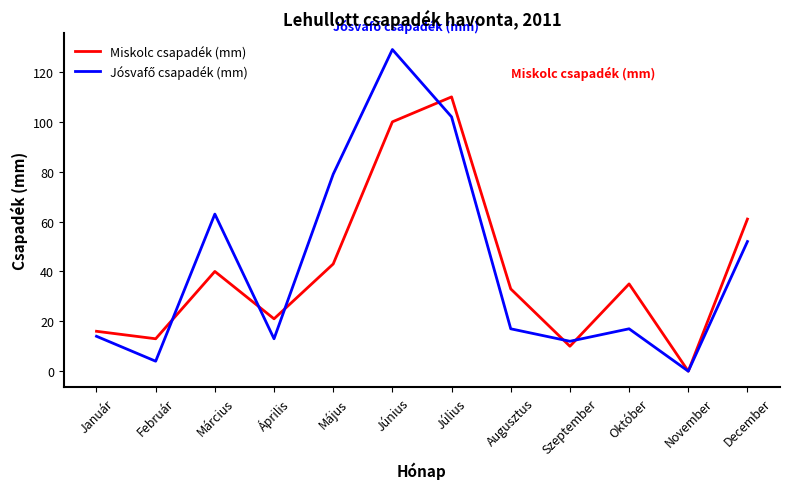

The Miskolc csapadék (mm) series shows 27 at Március. True or false?

False